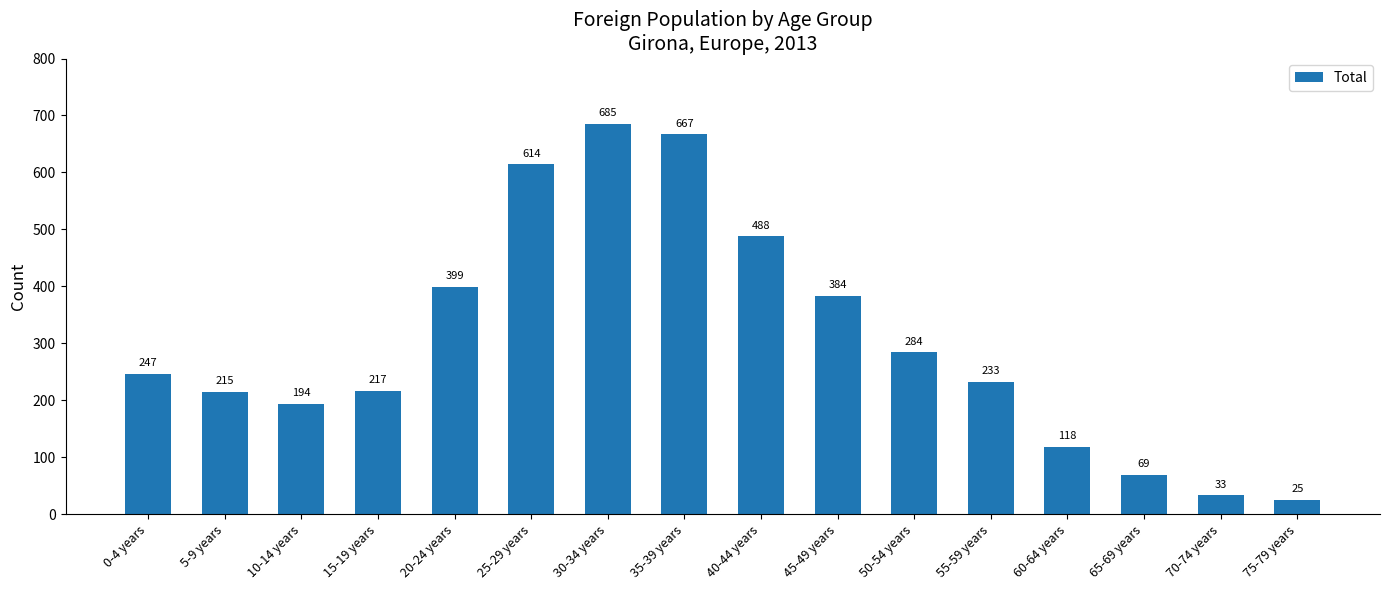

The chart shows a value of 235 at 25-29 years. True or false?

False